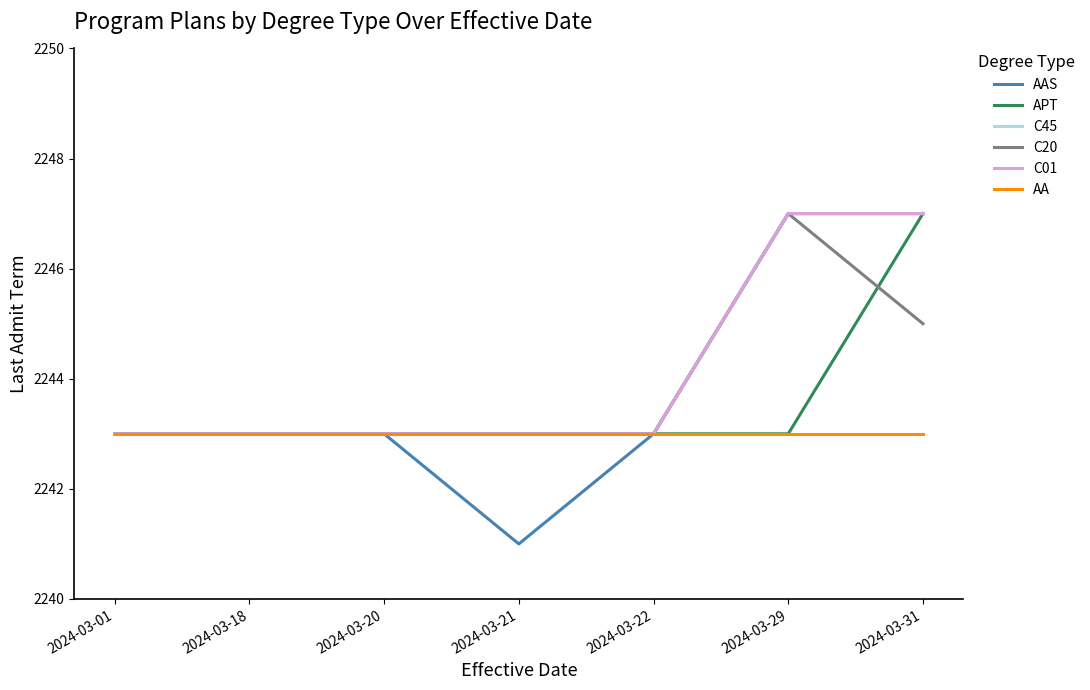

Reading left to right, what are all the values shown in this chart?

AAS: 2024-03-01=2243	2024-03-18=2243	2024-03-20=2243	2024-03-21=2241	2024-03-22=2243	2024-03-29=2247	2024-03-31=2247
APT: 2024-03-01=2243	2024-03-18=2243	2024-03-20=2243	2024-03-21=2243	2024-03-22=2243	2024-03-29=2243	2024-03-31=2247
C45: 2024-03-01=2243	2024-03-18=2243	2024-03-20=2243	2024-03-21=2243	2024-03-22=2243	2024-03-29=2247	2024-03-31=2247
C20: 2024-03-01=2243	2024-03-18=2243	2024-03-20=2243	2024-03-21=2243	2024-03-22=2243	2024-03-29=2247	2024-03-31=2245
C01: 2024-03-01=2243	2024-03-18=2243	2024-03-20=2243	2024-03-21=2243	2024-03-22=2243	2024-03-29=2247	2024-03-31=2247
AA: 2024-03-01=2243	2024-03-18=2243	2024-03-20=2243	2024-03-21=2243	2024-03-22=2243	2024-03-29=2243	2024-03-31=2243